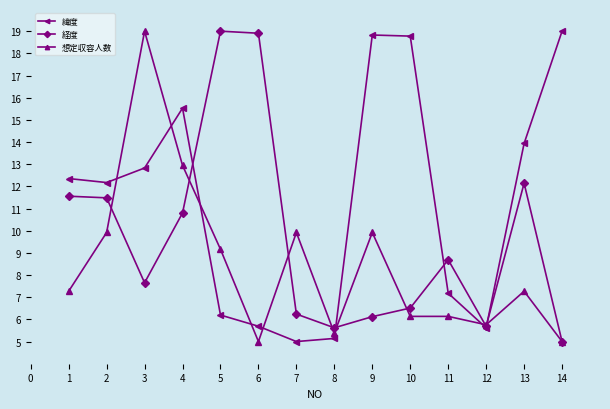

What is the average value of the 緯度 series?

11.3